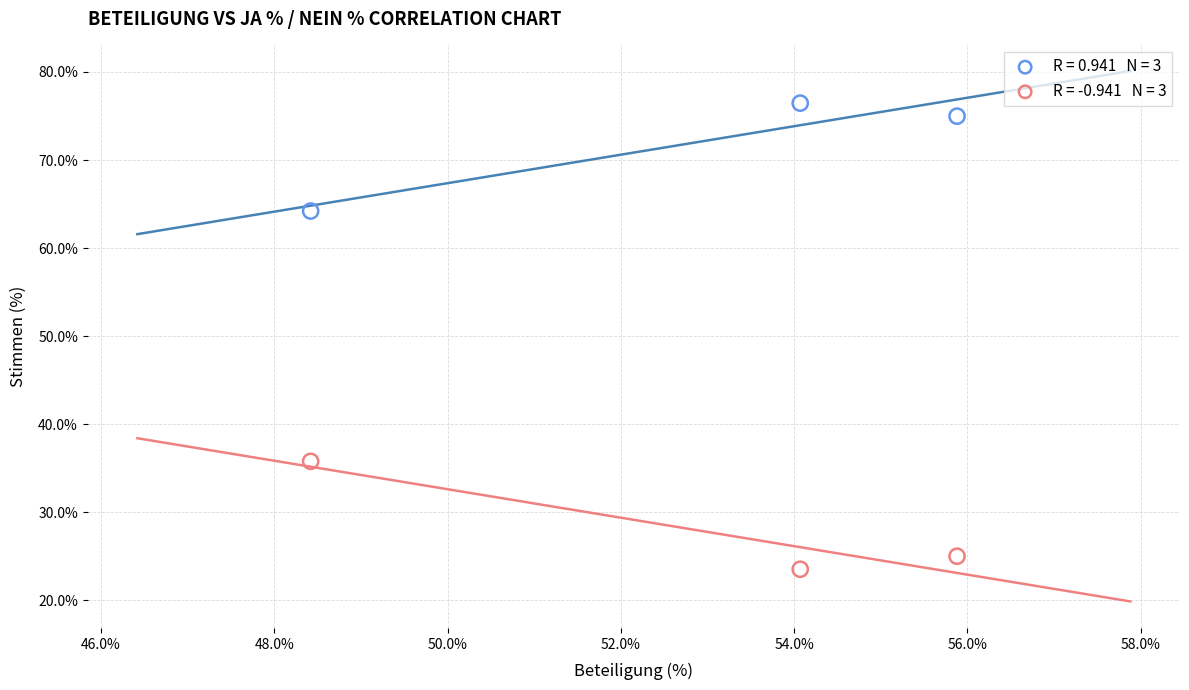

Across all data points, what is the range of Y values (max minus min)?

52.9